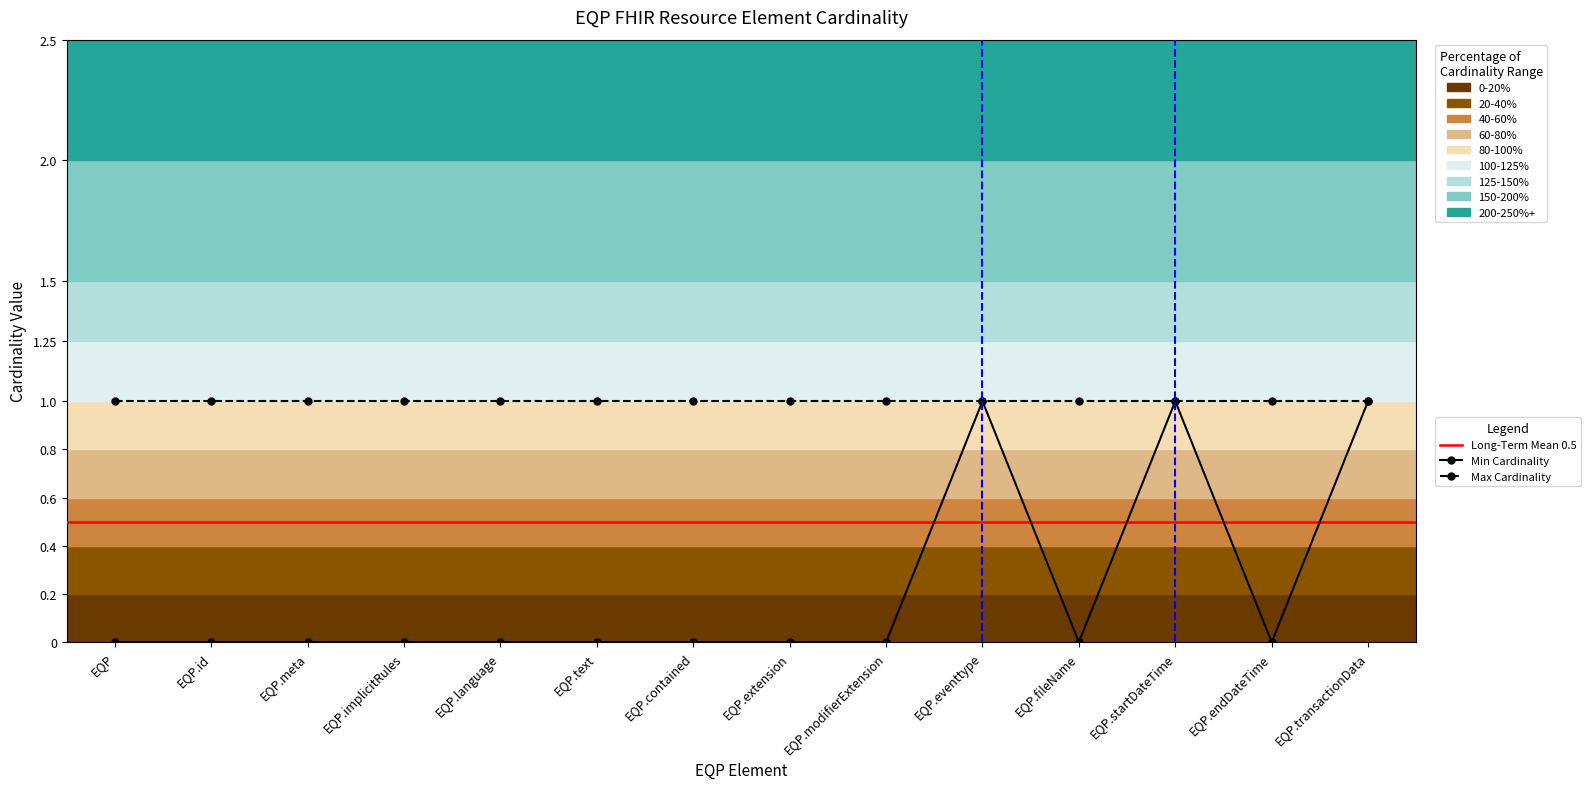

Which has a higher value, EQP.contained or EQP.endDateTime?

EQP.contained